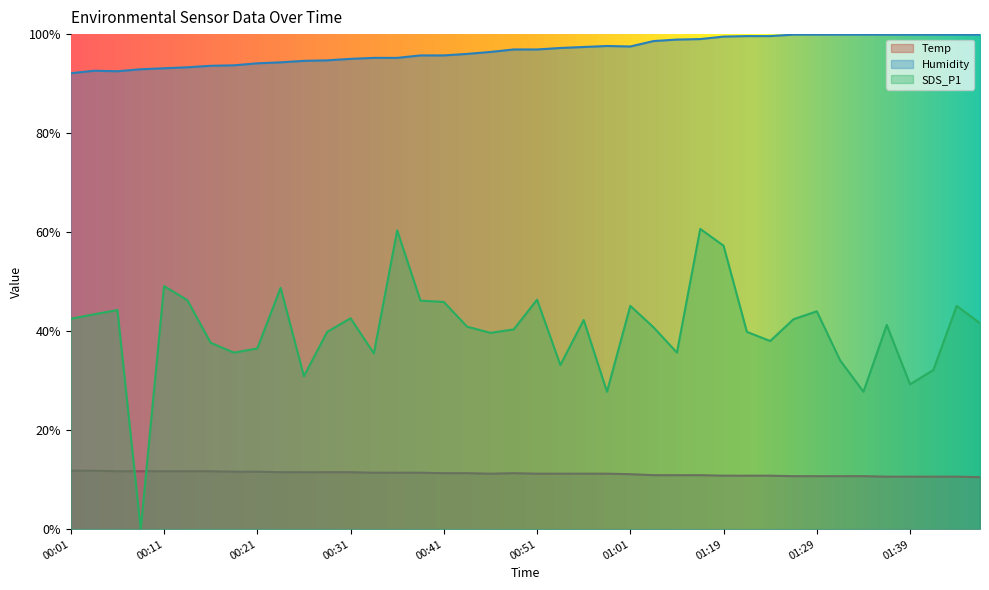

Which category has the highest value in the SDS_P1 series?

01:17